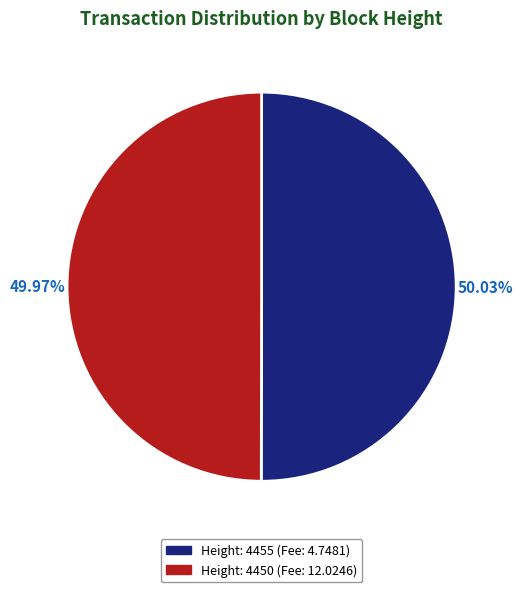

Does any single category account for the majority?

Yes